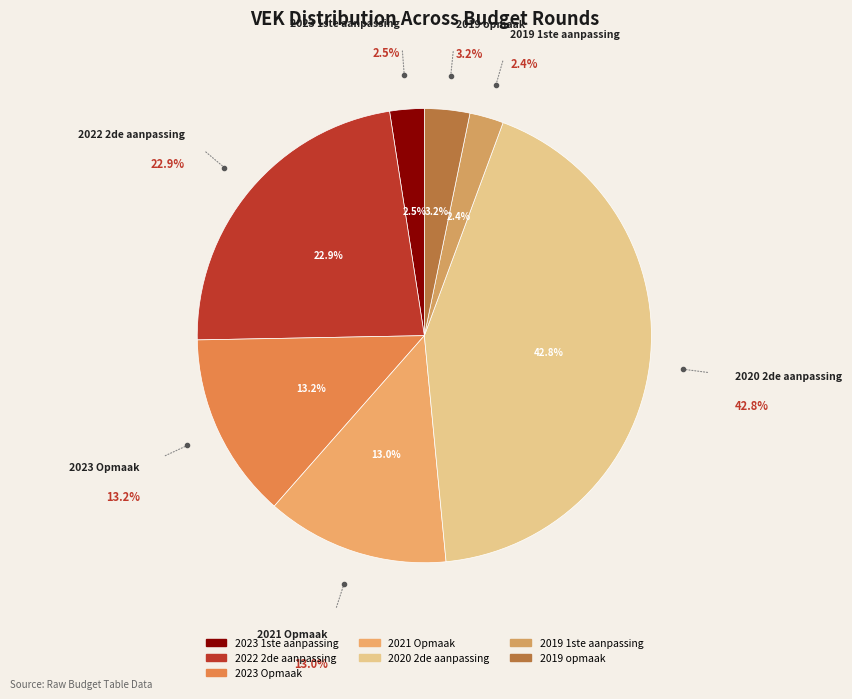

Count the number of slices in the pie.

7